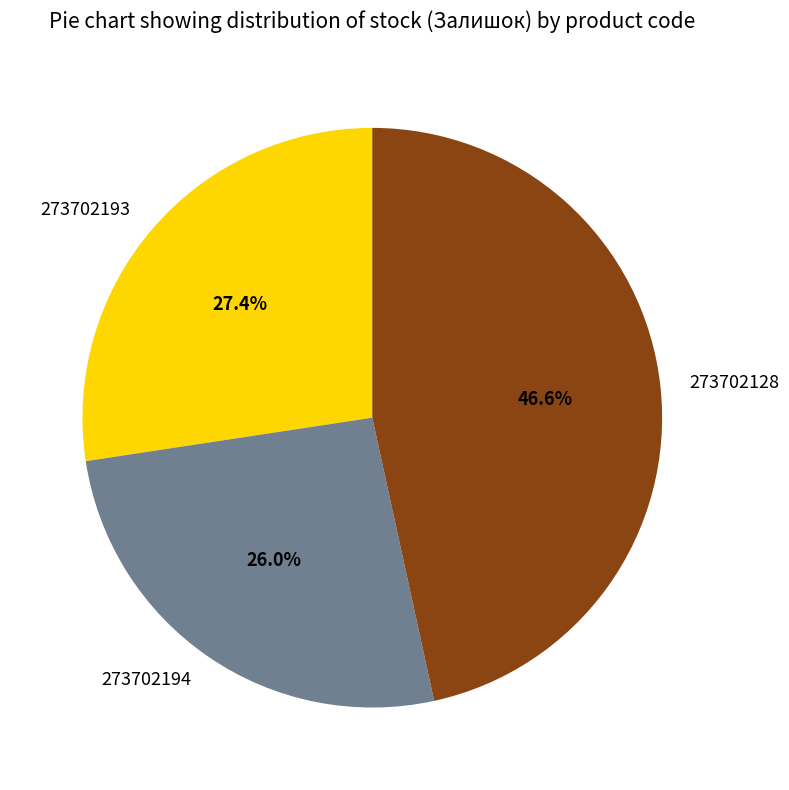

To the nearest percent, what is the difference between the 273702193 and 273702194 slice percentages?

1%